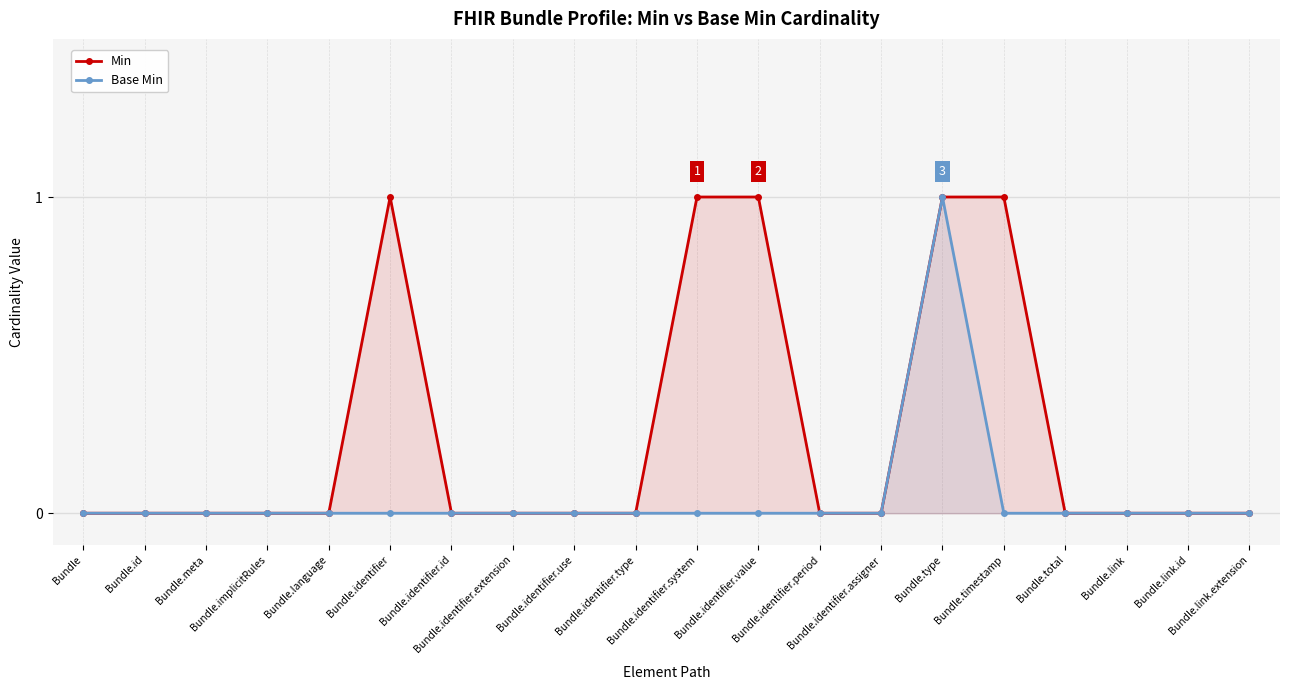

The value of Min at Bundle.identifier.system is 1. True or false?

True